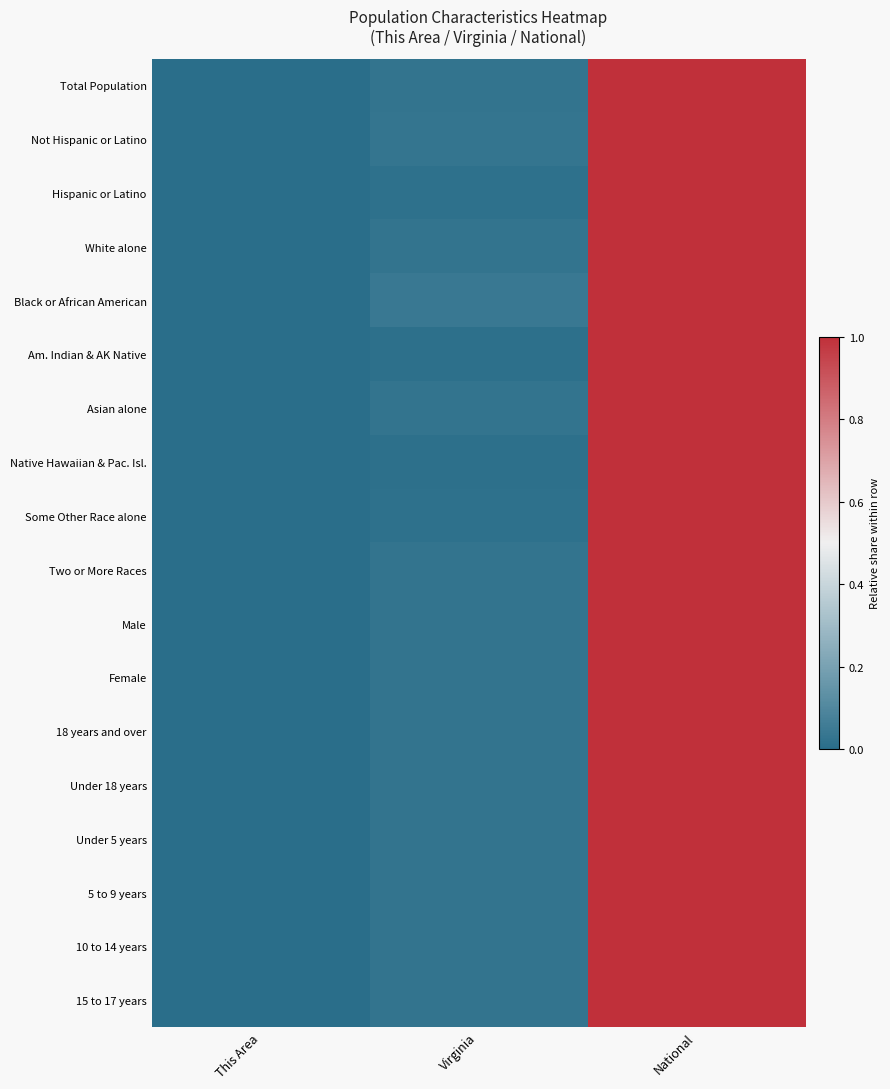

At National, list the series in order from smallest to largest.

Total Population, Not Hispanic or Latino, Hispanic or Latino, White alone, Black or African American, Am. Indian & AK Native, Asian alone, Native Hawaiian & Pac. Isl., Some Other Race alone, Two or More Races, Male, Female, 18 years and over, Under 18 years, Under 5 years, 5 to 9 years, 10 to 14 years, 15 to 17 years